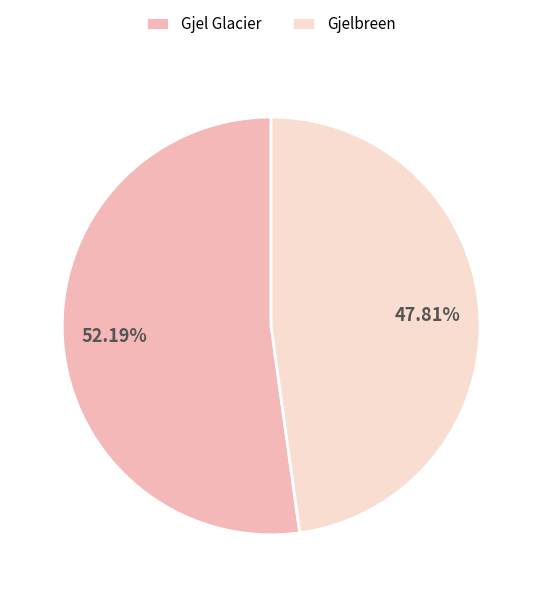

Does Gjelbreen account for over 50% of the chart?

No